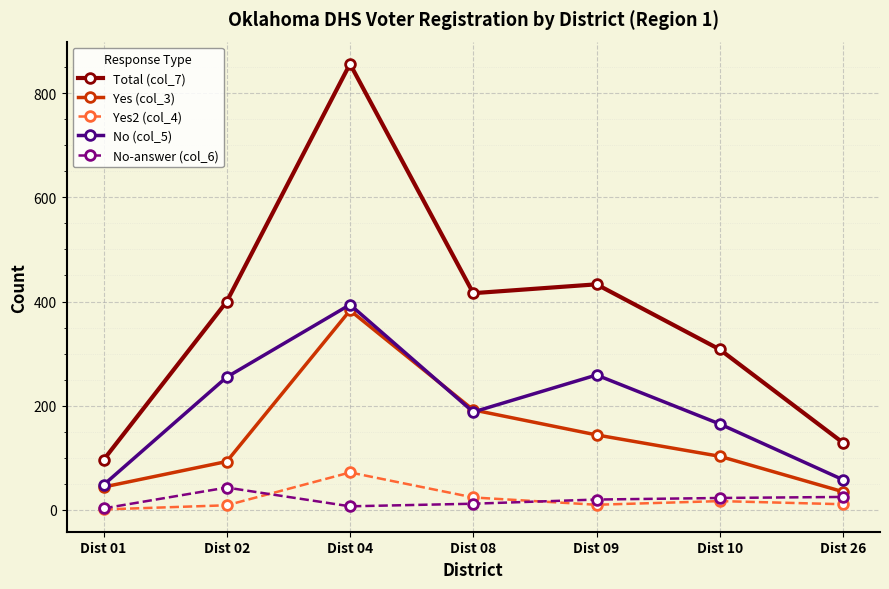

True or false: No (col_5) has more than 2 points higher than both neighbors.

False